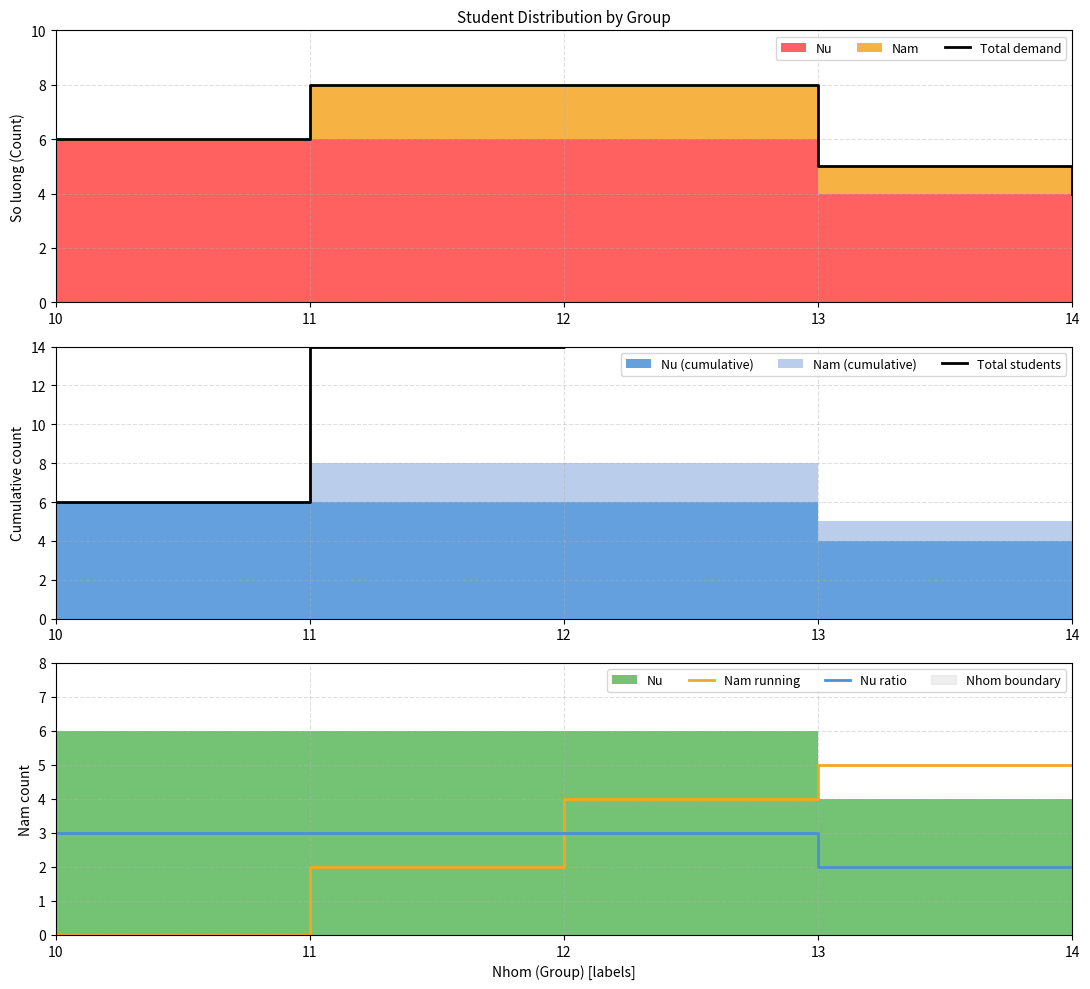

What is the total value across all series at 11?

27